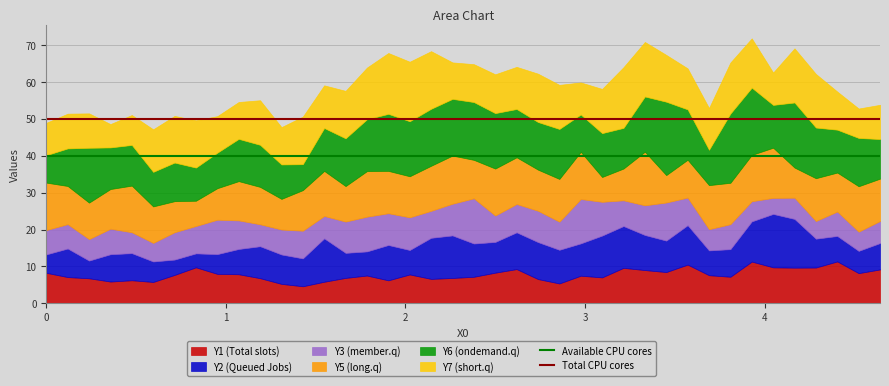

What is the sum of the Available CPU cores values at 0 and 1?

80